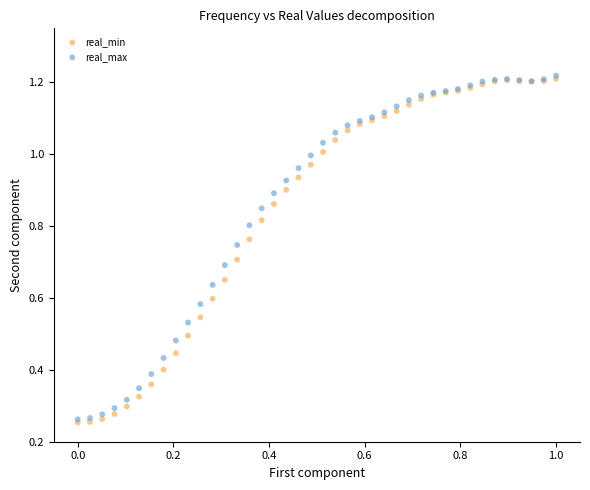

What are all the series names shown in the legend?

real_min, real_max